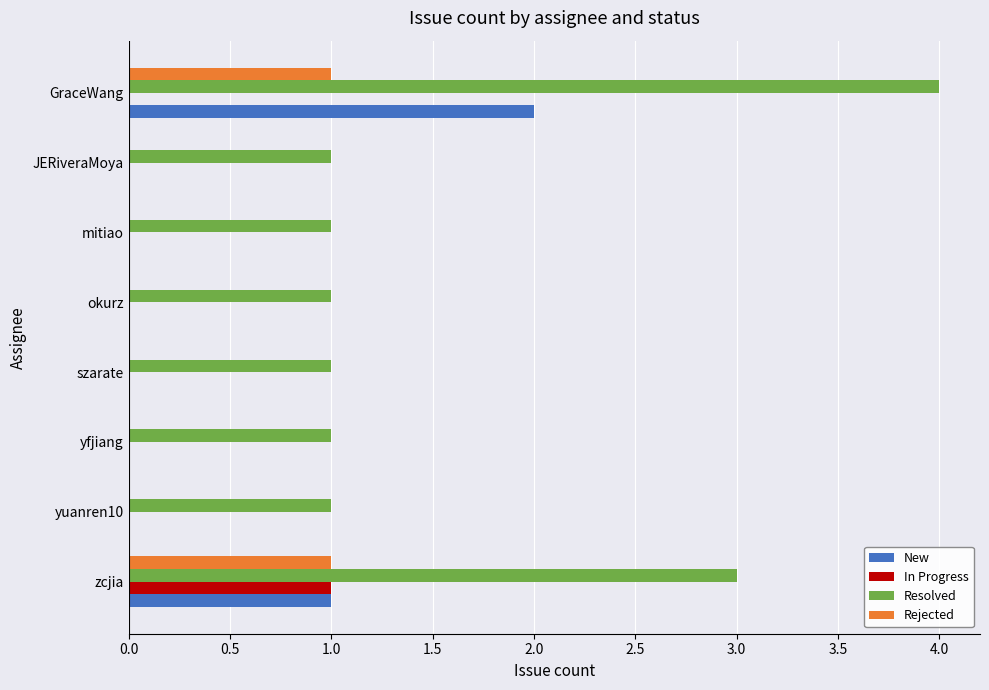

How many data points does each series have?

8